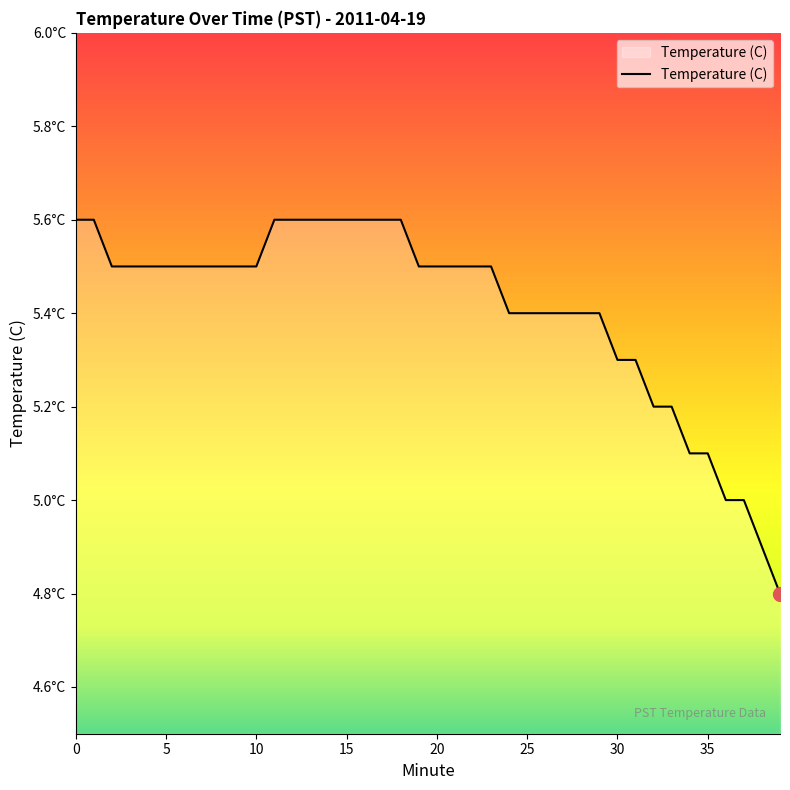

Does the chart have visible grid lines?

No